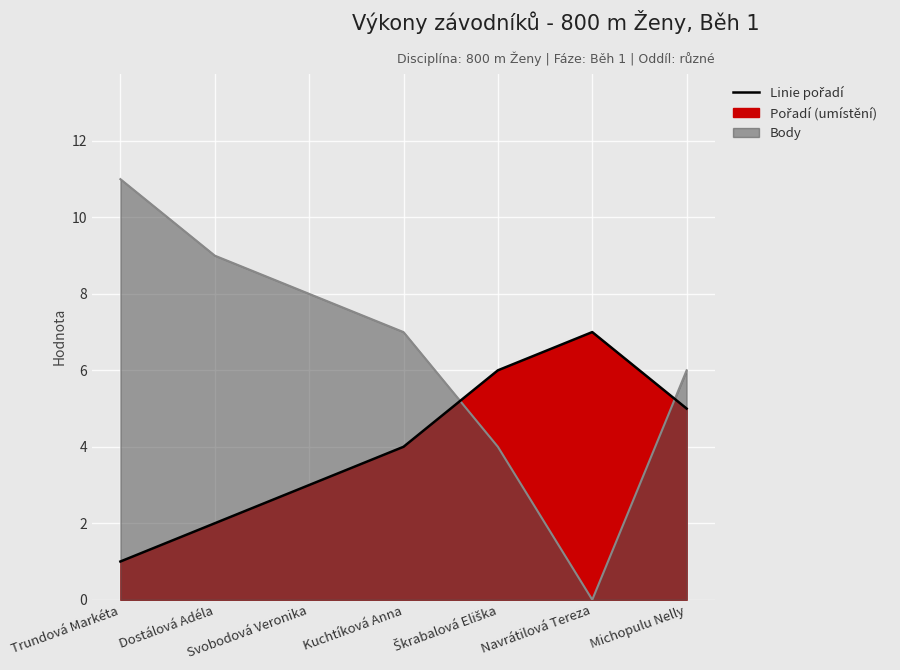

Where do Body and Pořadí first cross each other?

Kuchtíková Anna and Škrabalová Eliška